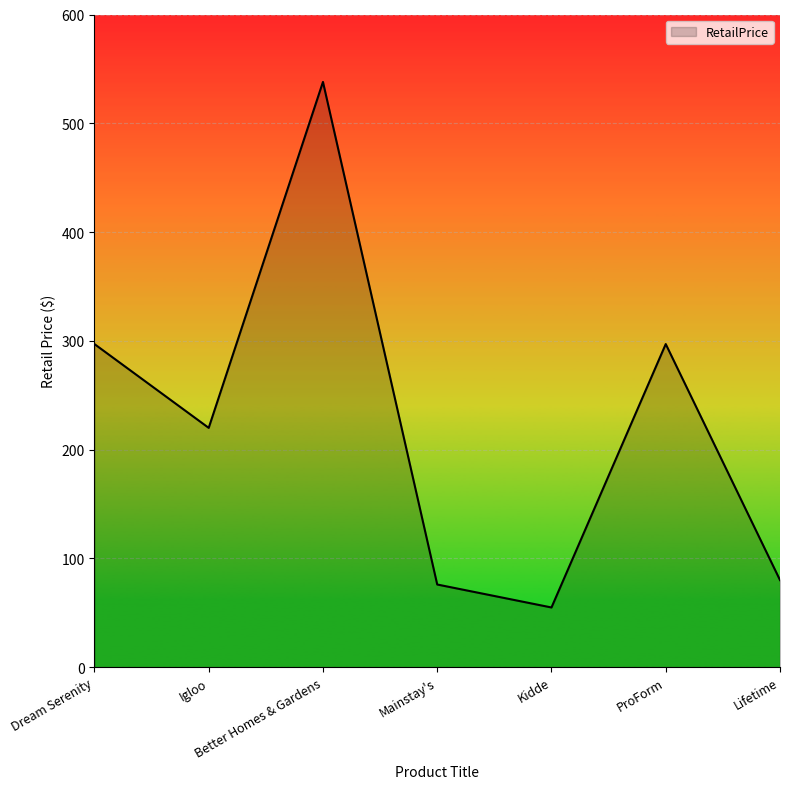

What is the minimum value shown in the chart?

54.8